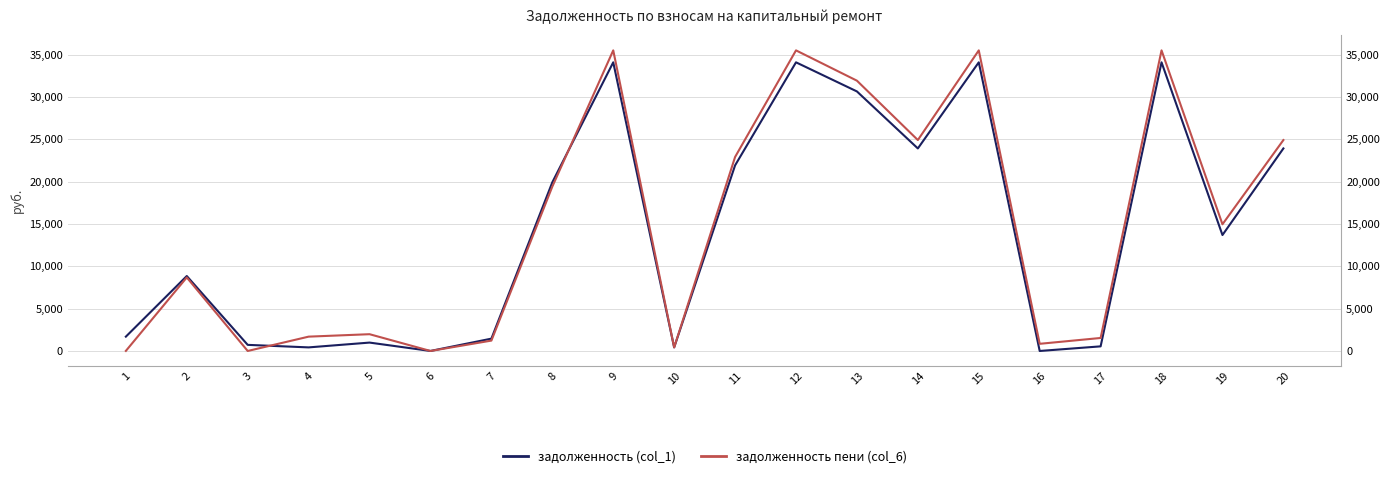

Which series has the largest range (max minus min)?

задолженность пени (col_6)